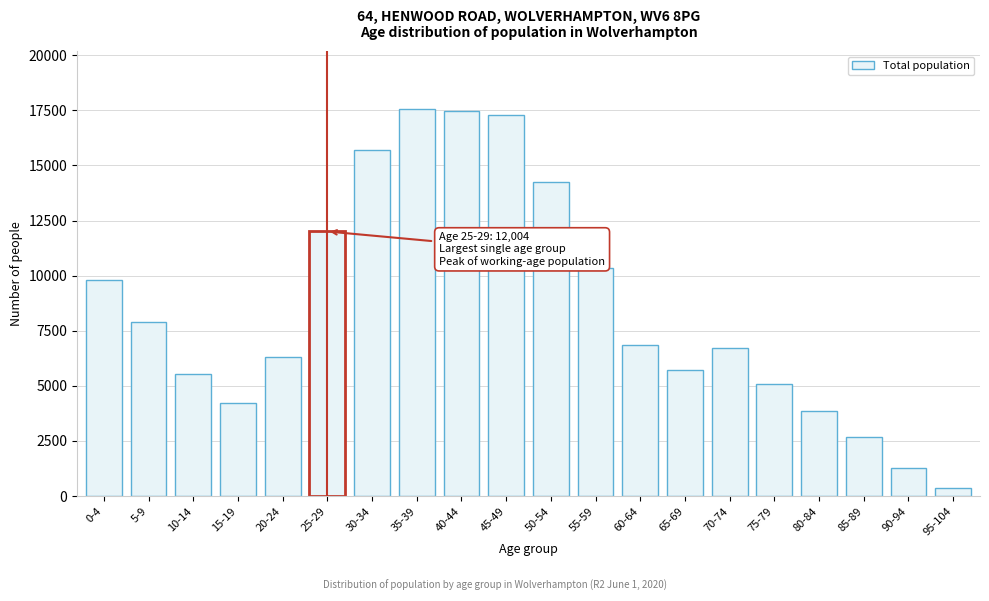

Reading left to right, what are all the values shown in this chart?

9805	7882	5517	4216	6313	12004	15692	17561	17470	17293	14234	10349	6834	5724	6697	5084	3878	2662	1261	382